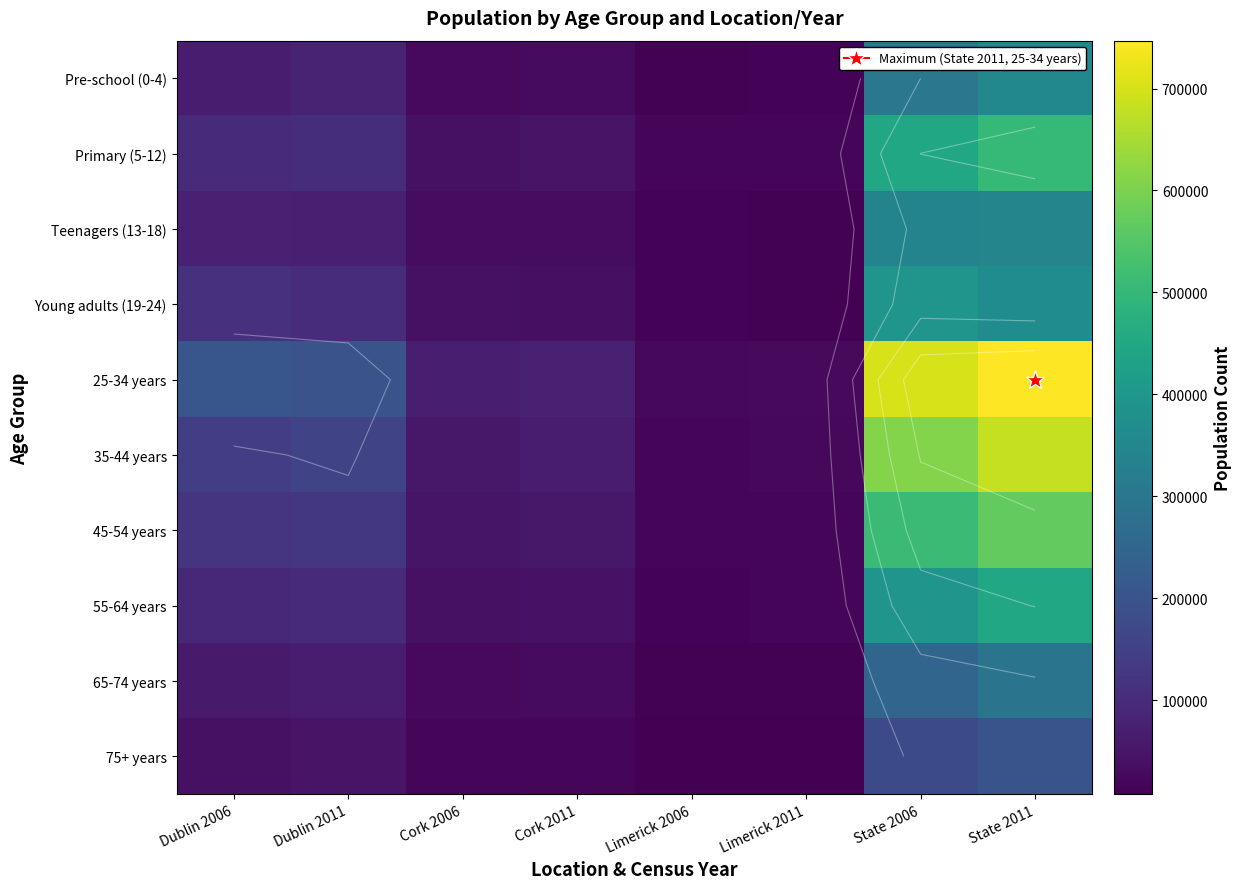

Is it true that 55-64 years equals 39942 at Cork 2006?

True